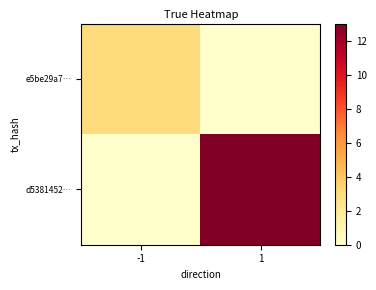

At how many categories does at least one series exceed 9?

1